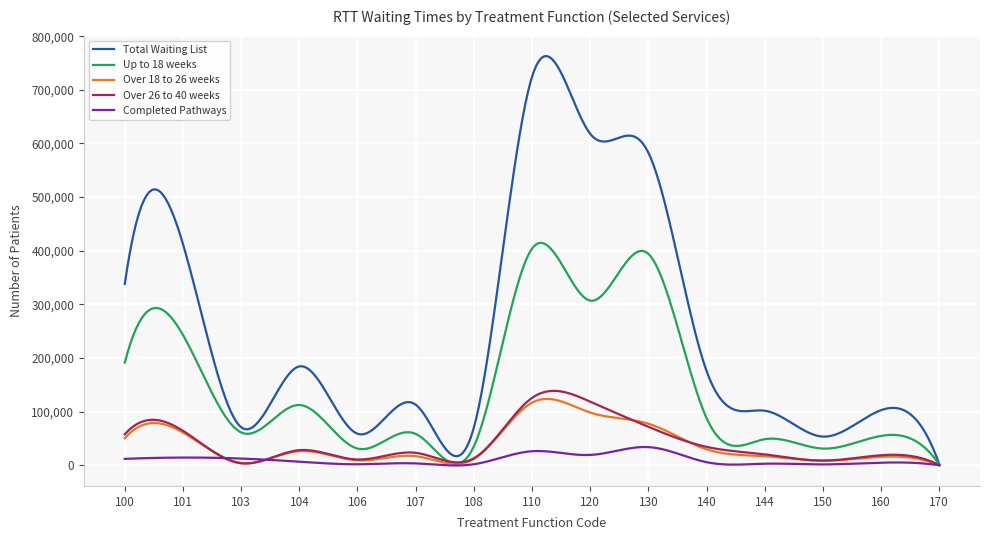

Which series has the largest range (max minus min)?

Total Waiting List